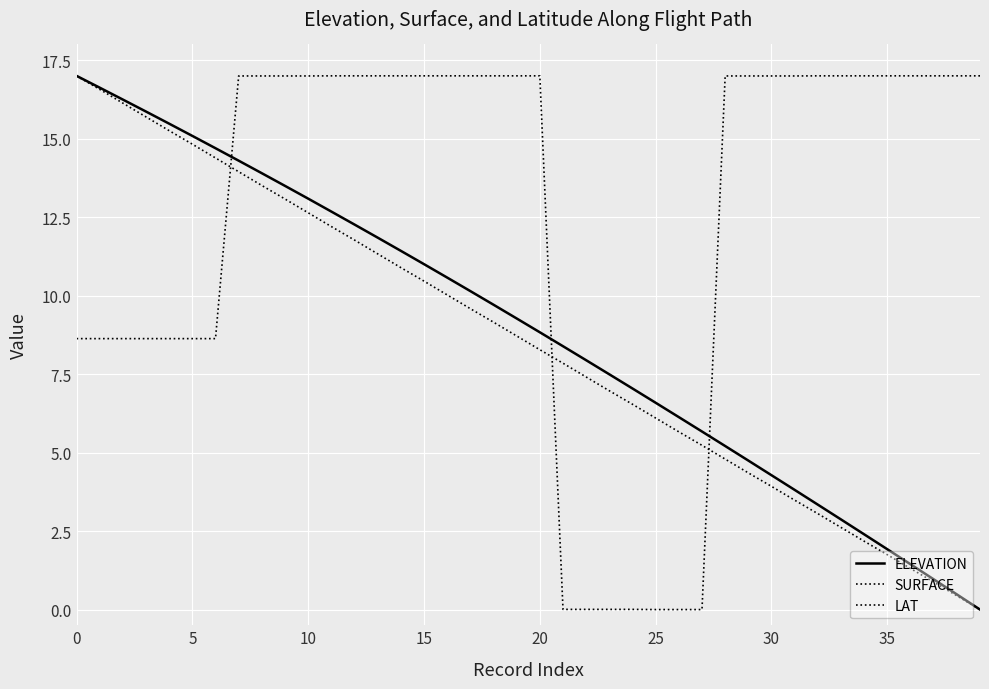

Does the chart have visible grid lines?

Yes